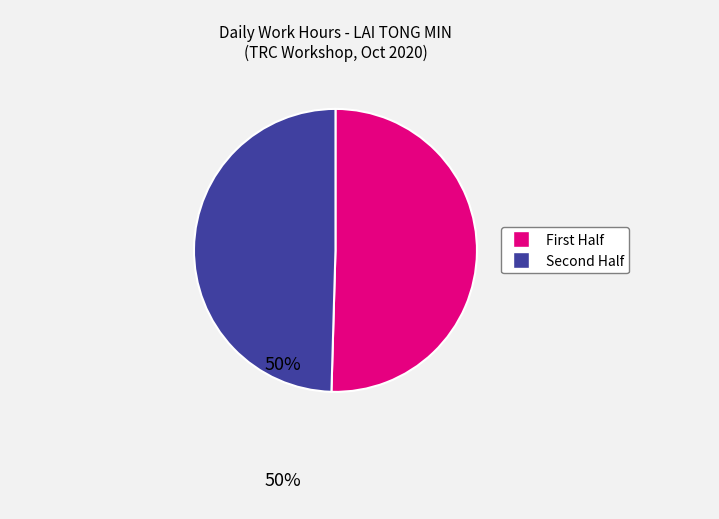

Is there any slice that represents more than half of the pie?

Yes